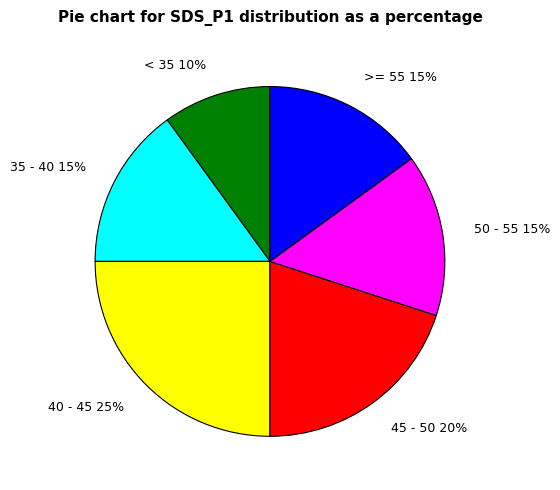

Approximately how many times larger is the value at 35 - 40 compared to >= 55?

1.0